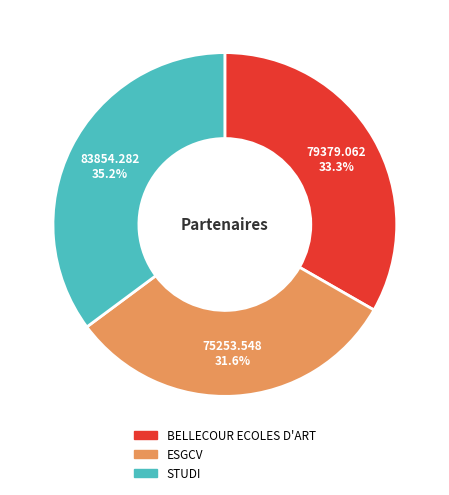

True or false: ESGCV accounts for 32% of the total.

True